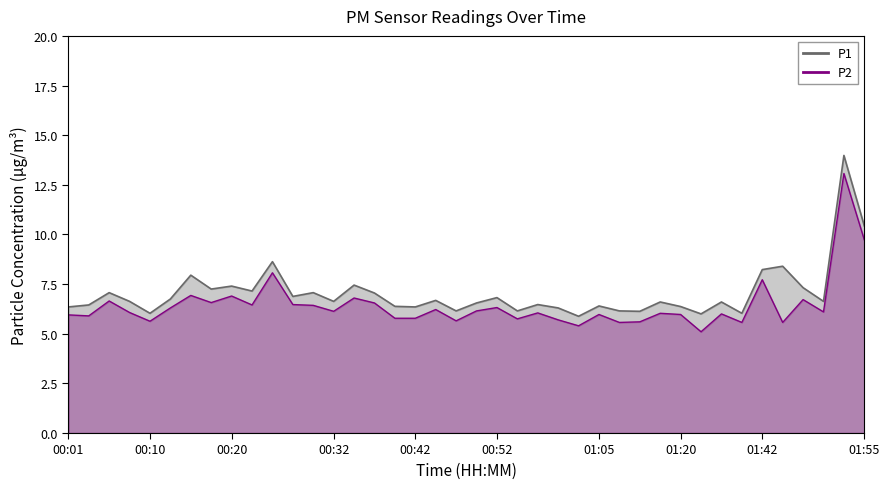

What are all the series names shown in the legend?

P1, P2